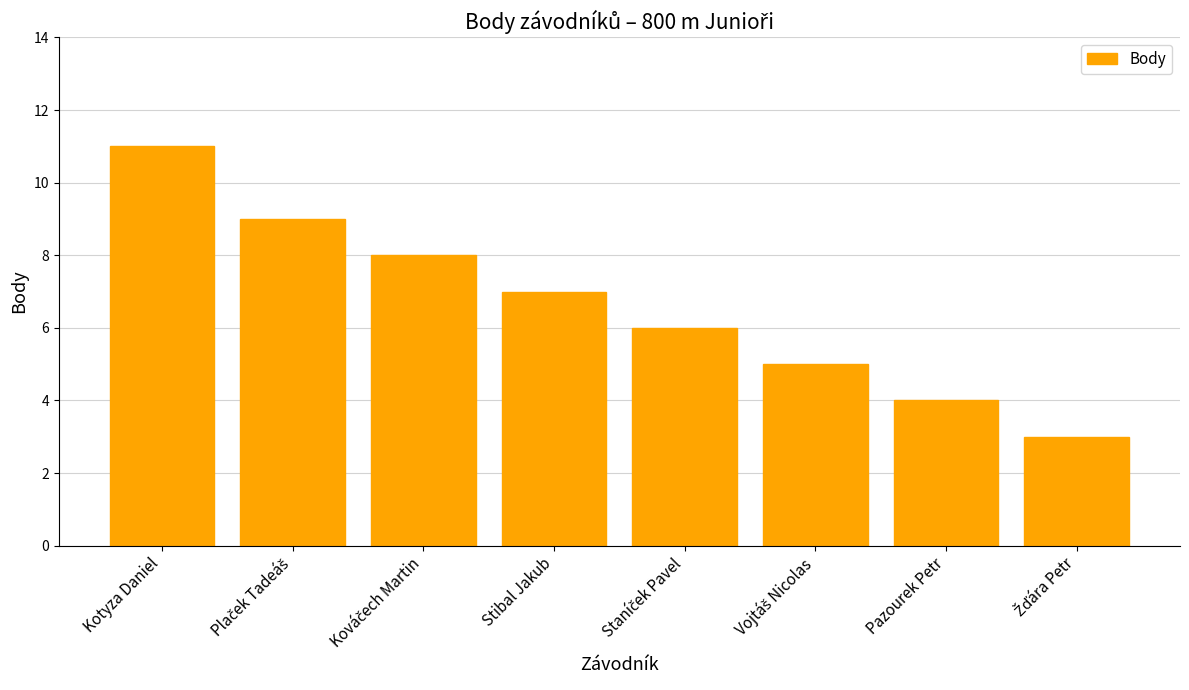

How many bars are there in total?

8